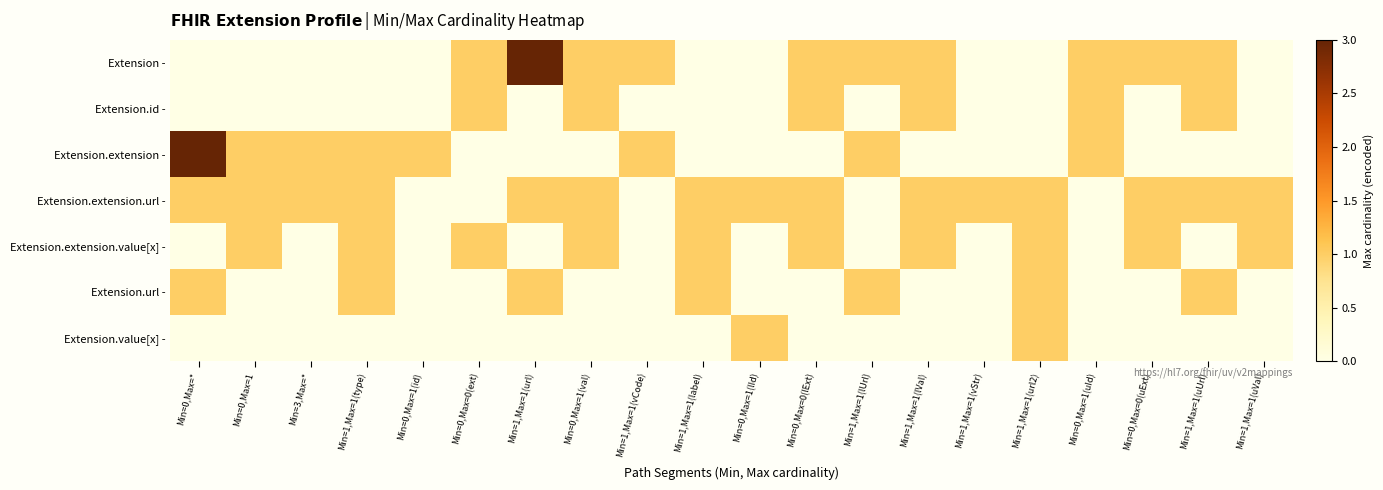

Which series changed the most between Min=0,Max=1 and Min=0,Max=0(ext)?

Extension -